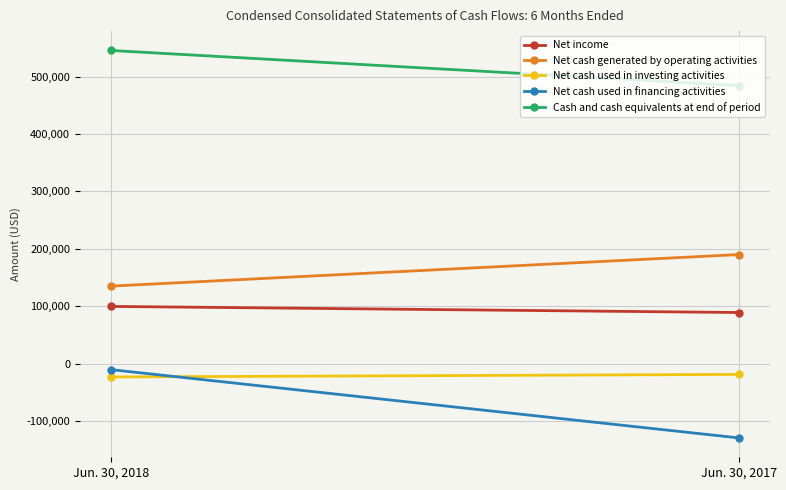

How many lines are shown in the chart?

5